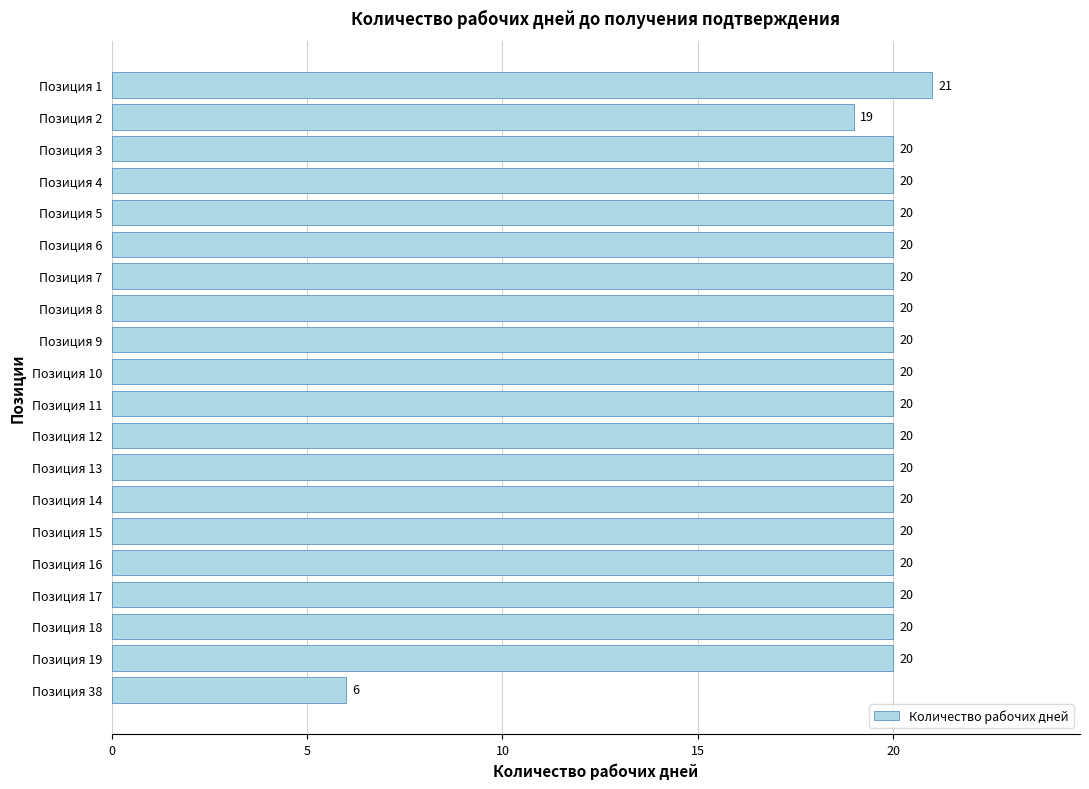

What is the value of the 9th bar from the top?

20